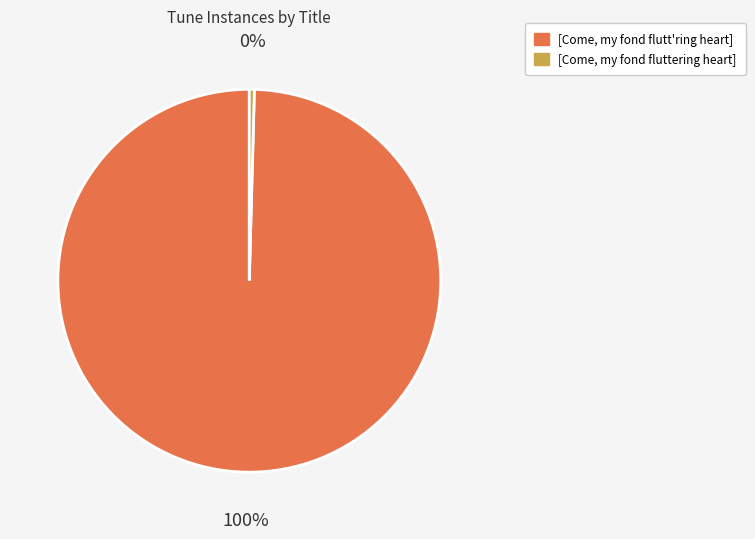

What is the largest slice in the pie chart?

[Come, my fond flutt'ring heart]